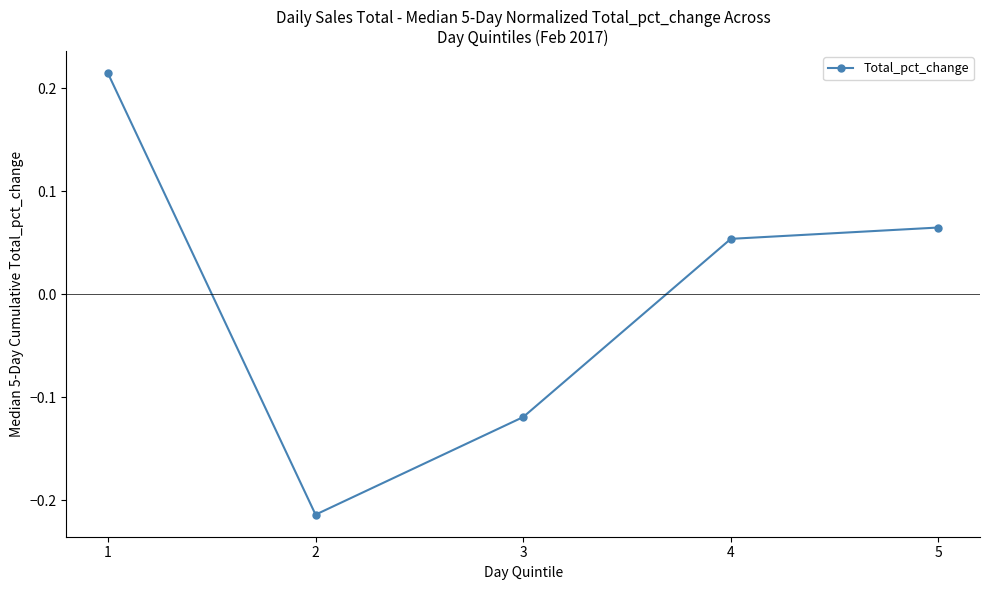

What is the change in value from 2 to 3?

+0.1